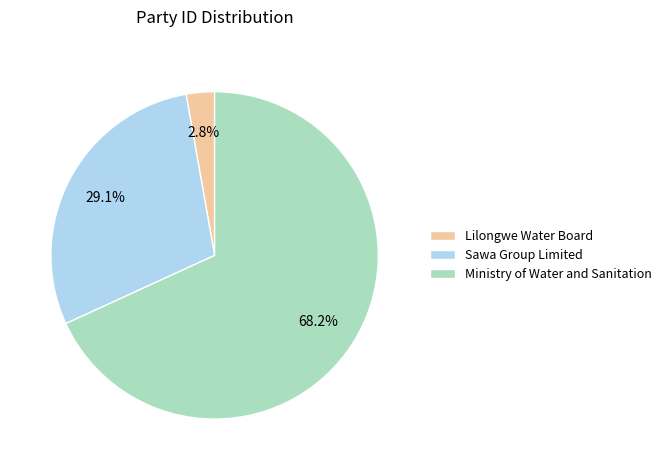

To the nearest percent, what is the difference between the largest and smallest slice percentages?

65%